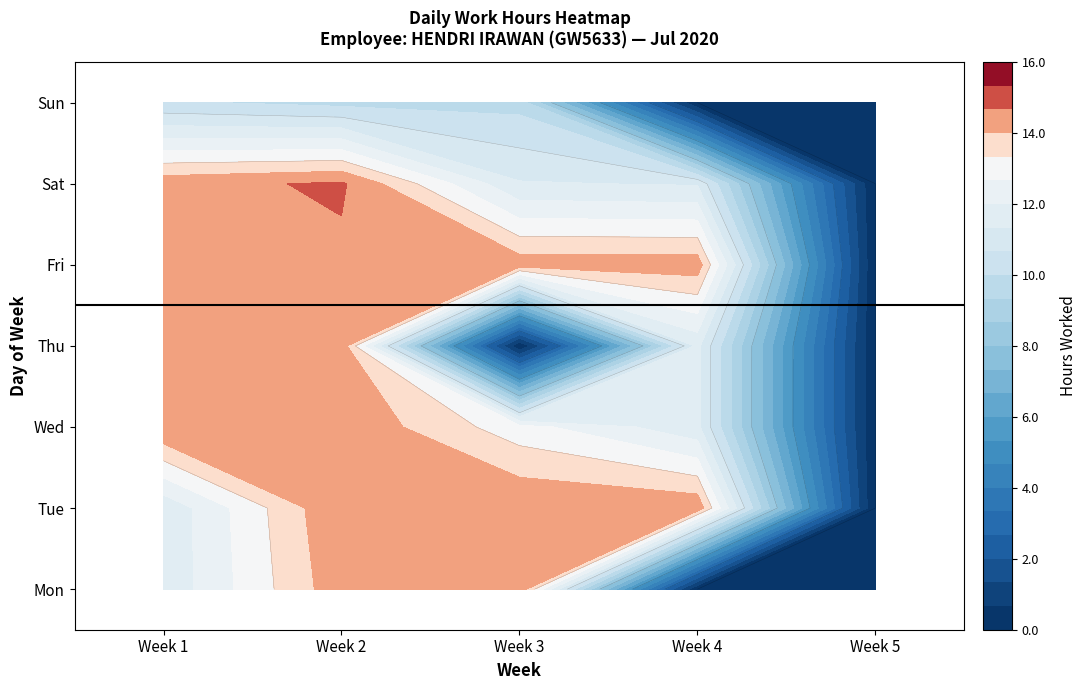

At how many categories does at least one series exceed 9?

4